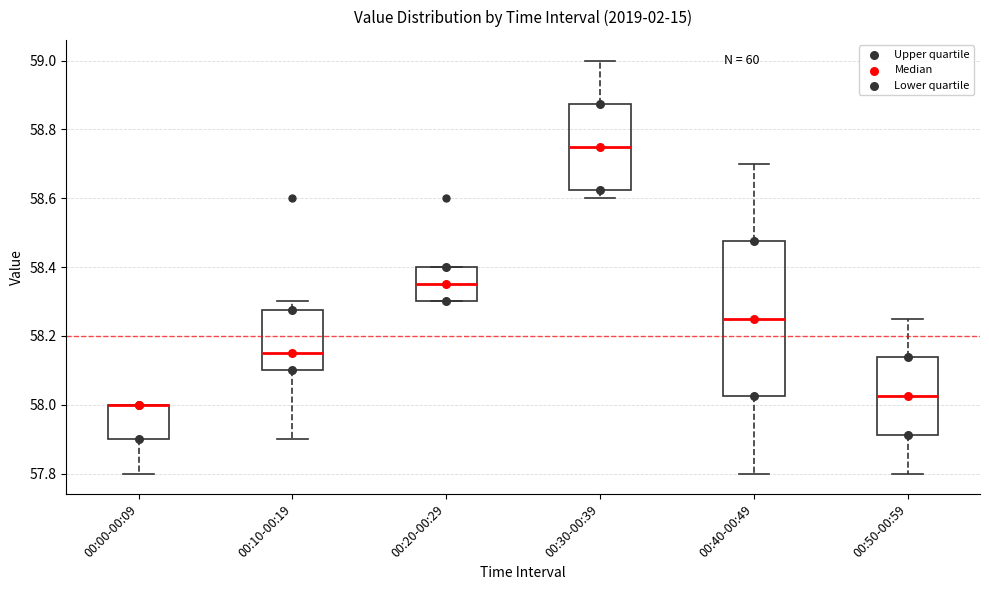

Reading left to right, read every box against the y-axis: the position of its median line, the range the box covers, and the ends of its whiskers. The values are not printed on the chart, so give them approximately, as read against the axis.

00:00-00:09: median 58.00 (drawn on the box's upper edge), box 57.90 to 58.00, whiskers 57.80 to 58.00
00:10-00:19: median 58.16, box 58.10 to 58.28, whiskers 57.90 to 58.30
00:20-00:29: median 58.36, box 58.30 to 58.40, whiskers 58.30 to 58.40
00:30-00:39: median 58.76, box 58.62 to 58.88, whiskers 58.60 to 59.00
00:40-00:49: median 58.26, box 58.02 to 58.48, whiskers 57.80 to 58.70
00:50-00:59: median 58.02, box 57.92 to 58.14, whiskers 57.80 to 58.26